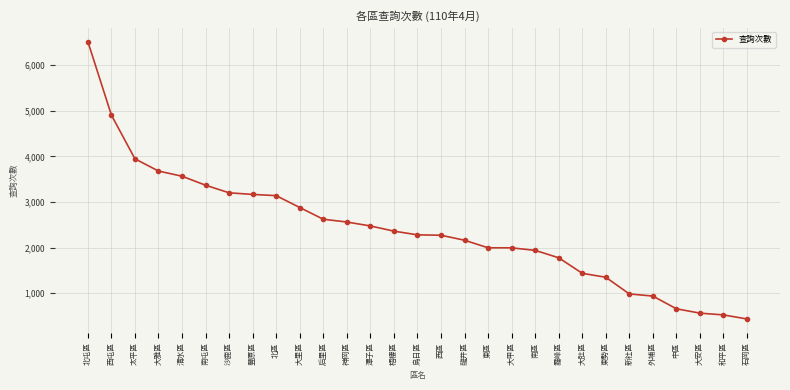

Which has a higher value, 中區 or 南區?

南區